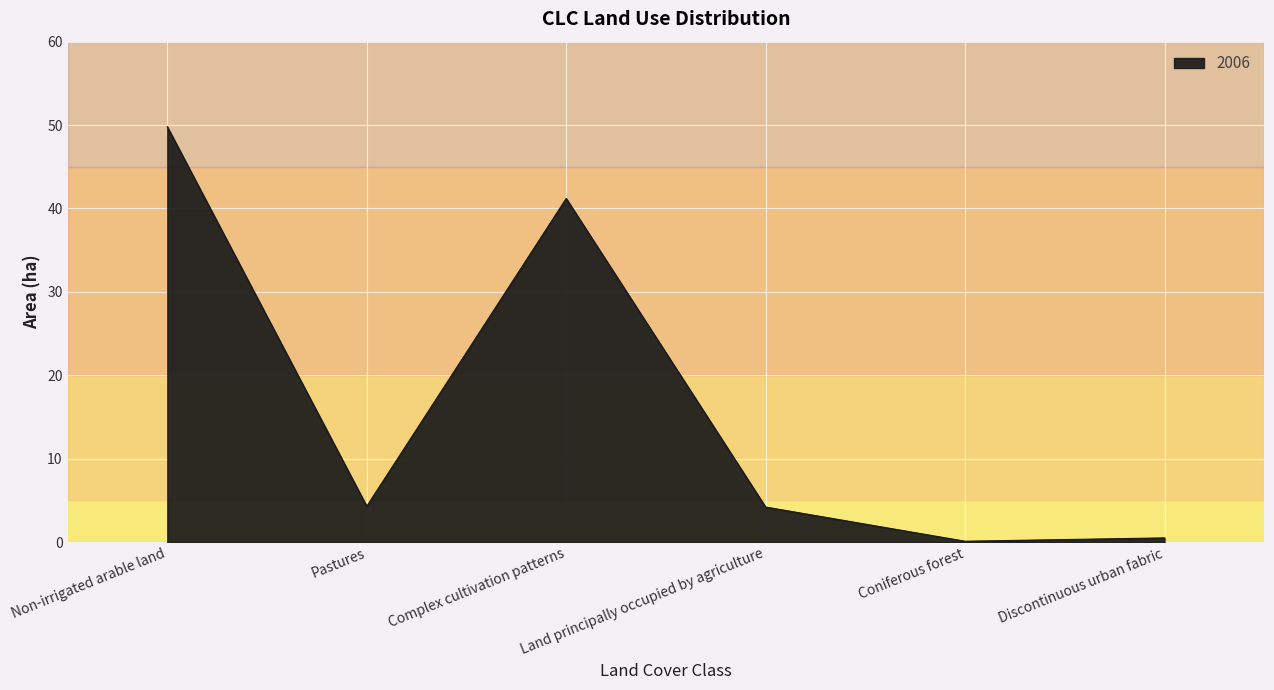

Where is the first local minimum?

Pastures